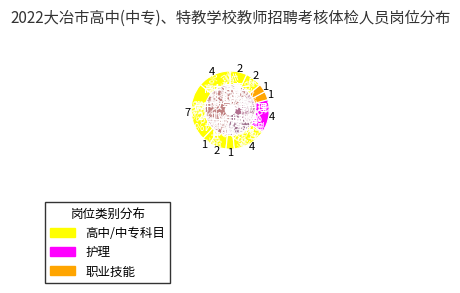

How many slices are in this pie chart?

11